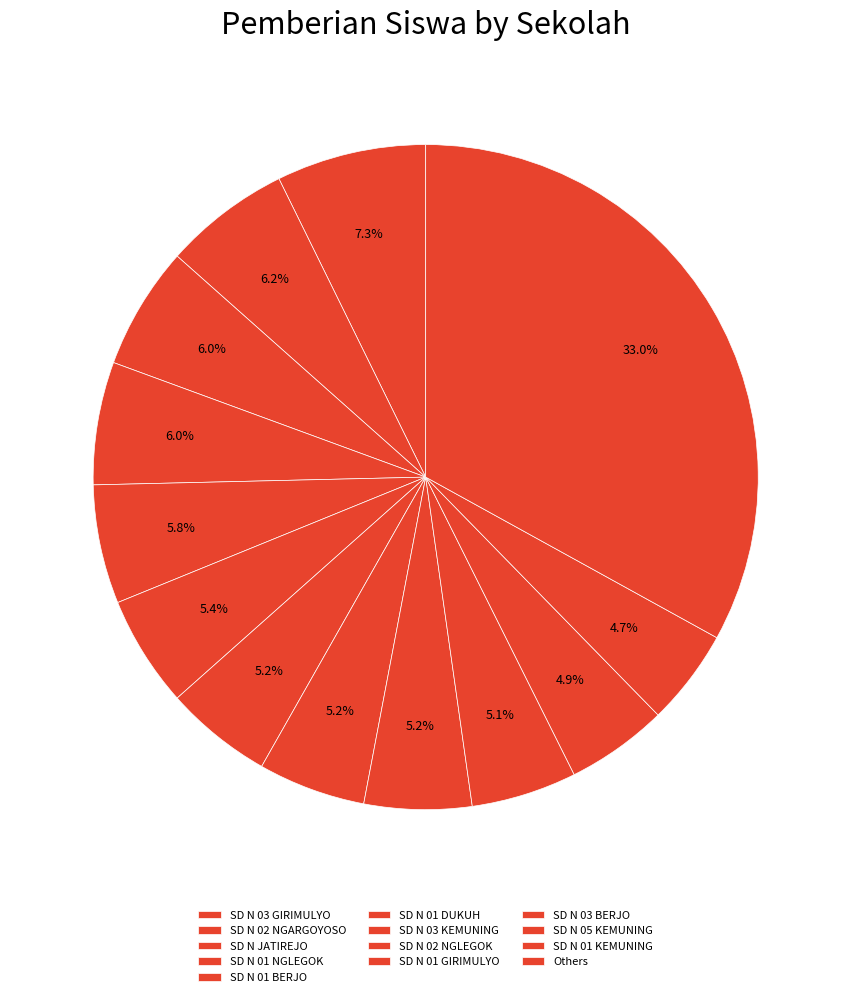

What is the largest slice in the pie chart?

SD N 03 GIRIMULYO